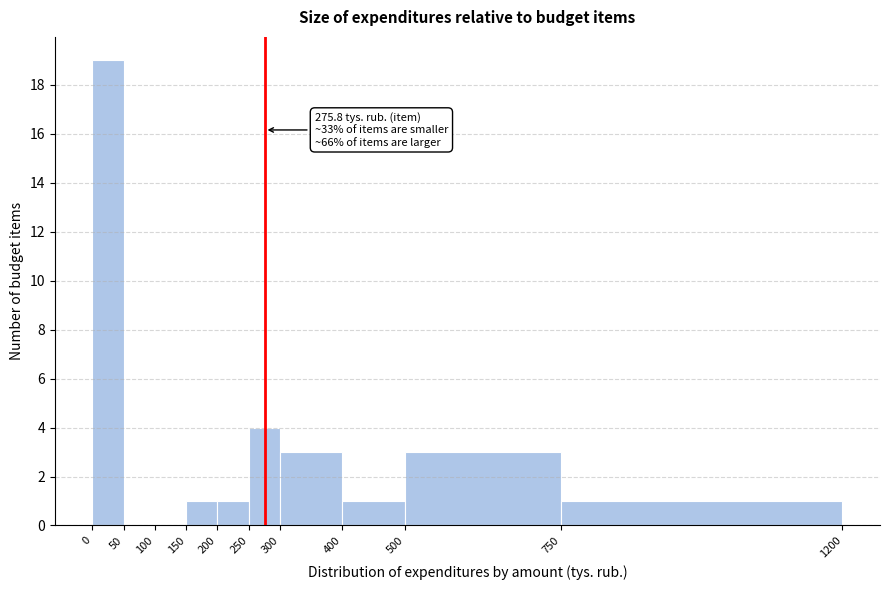

Which range on the x-axis has the tallest bar?

0 to 50